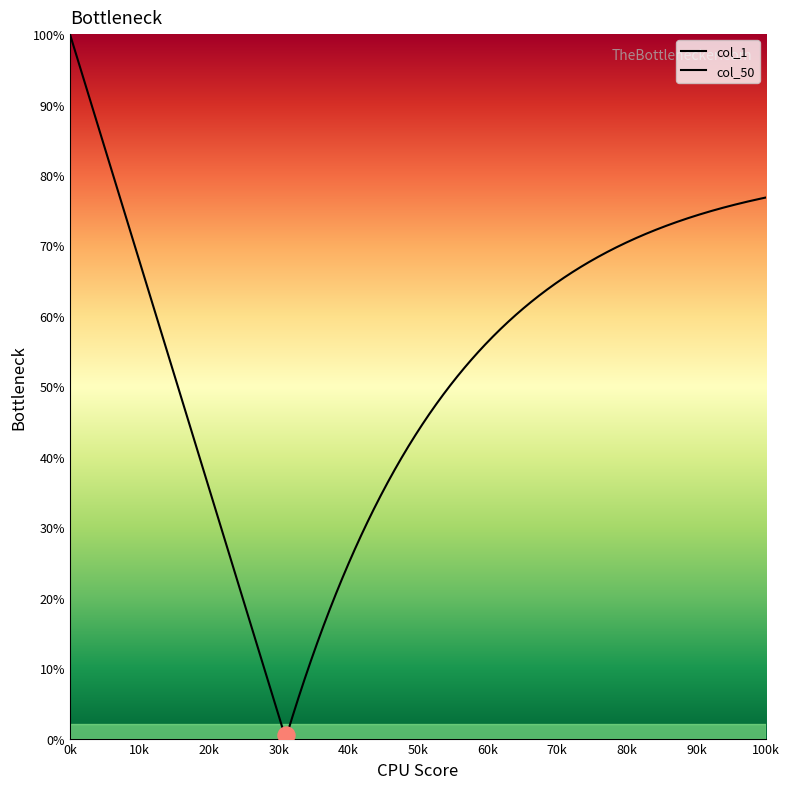

Which series reaches the maximum Y coordinate?

col_1